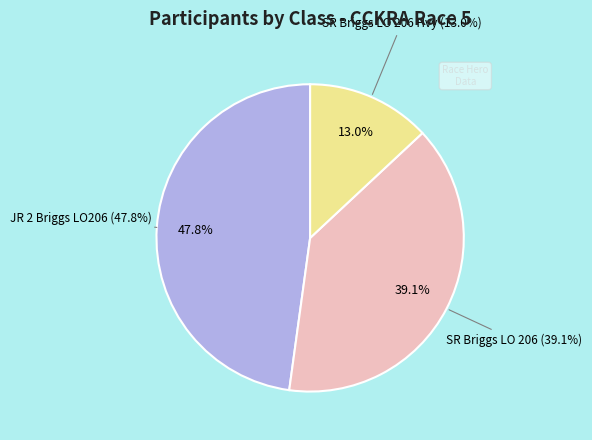

Is there a majority slice in this chart?

No